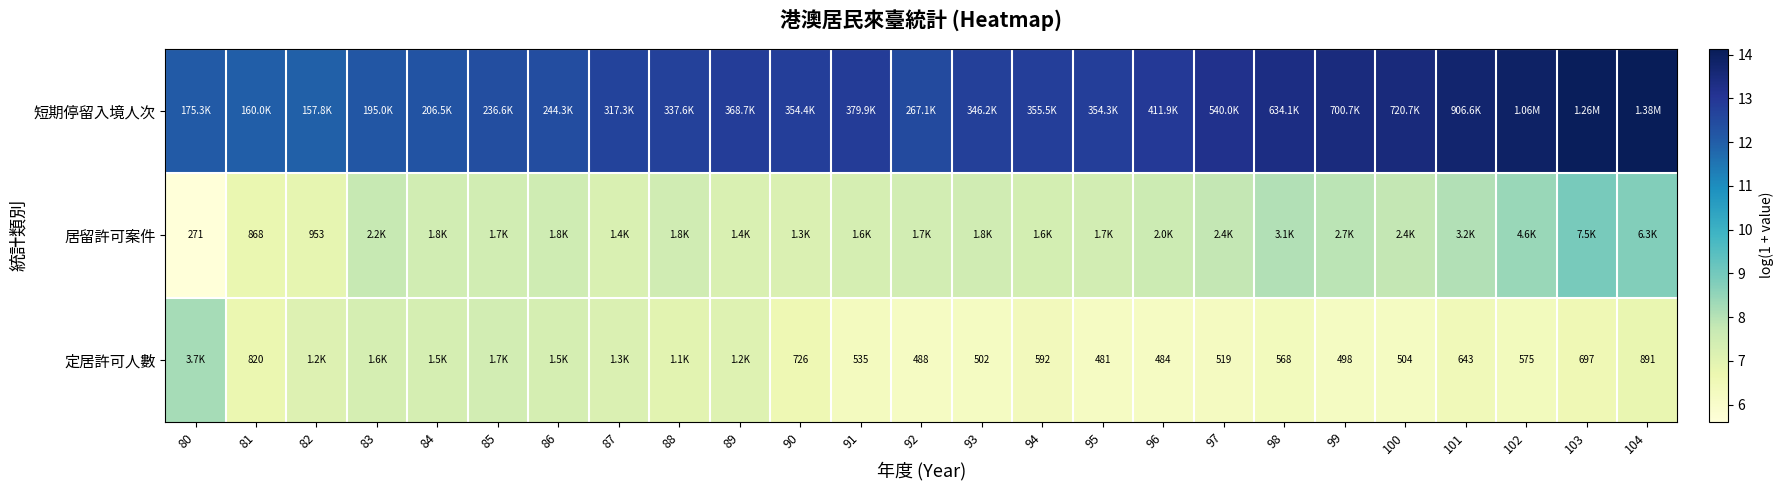

The value of 短期停留入境人次 at 104 is 23.1. True or false?

False